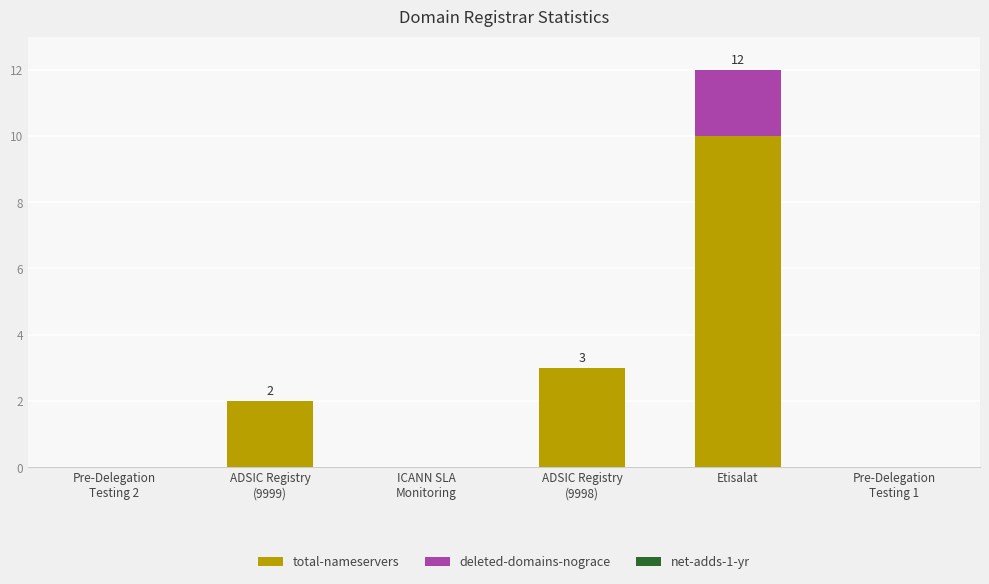

At which category is the sum across all series the highest?

Etisalat